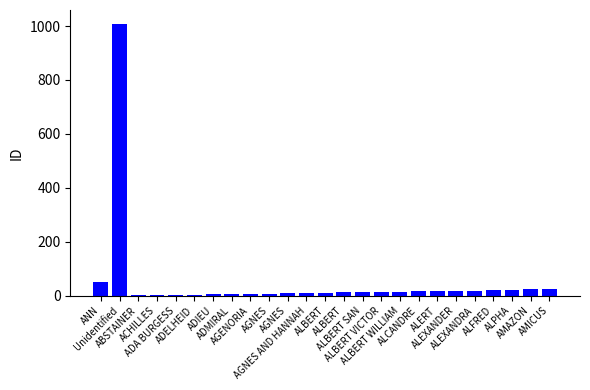

How many data points does each series have?

25